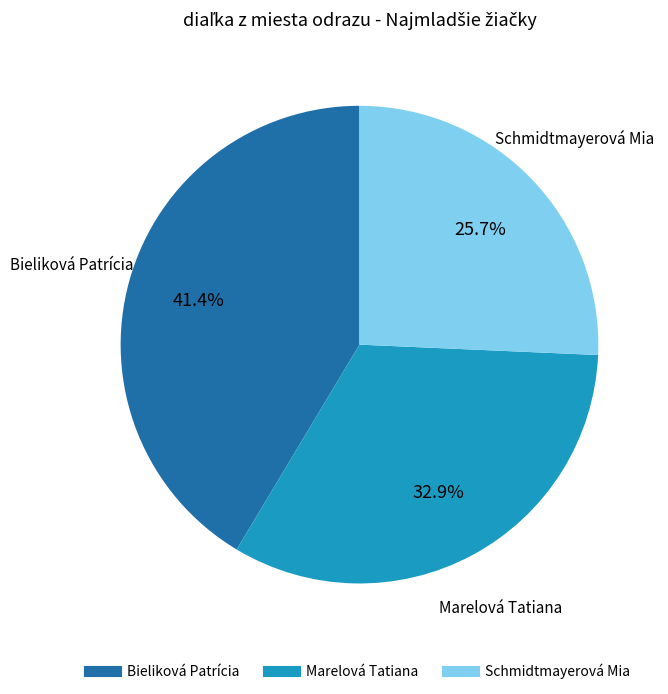

Which slice is the smallest?

Schmidtmayerová Mia